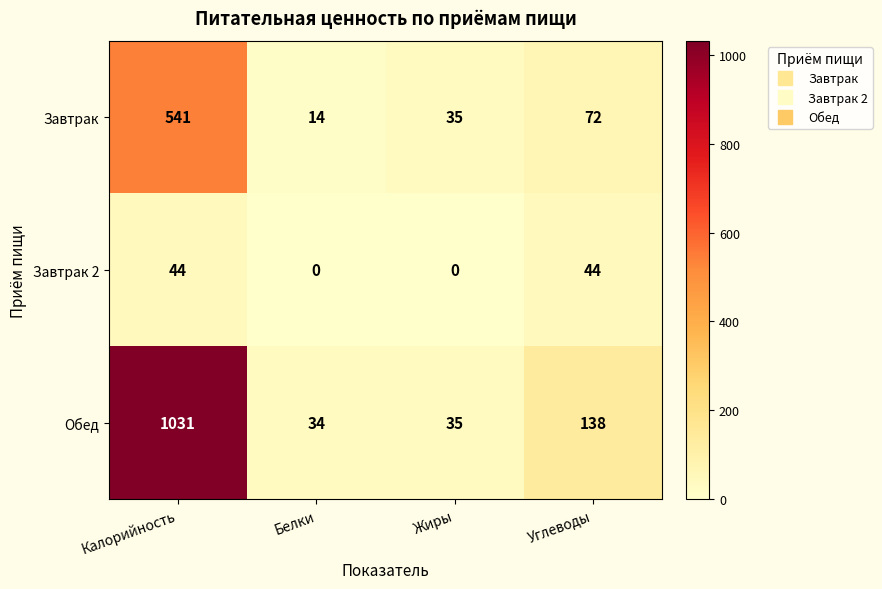

Rank the series by their maximum value, from highest to lowest.

Обед, Завтрак, Завтрак 2